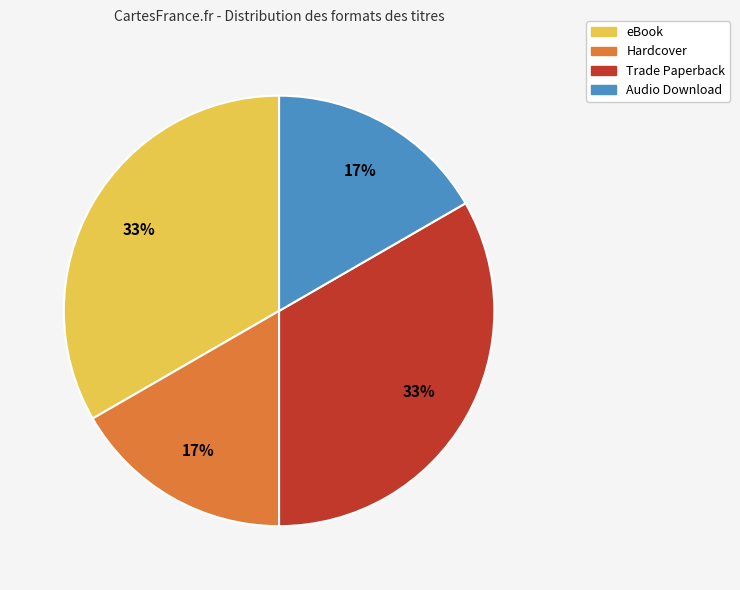

To the nearest percent, what percentage of the pie is Trade Paperback?

33%